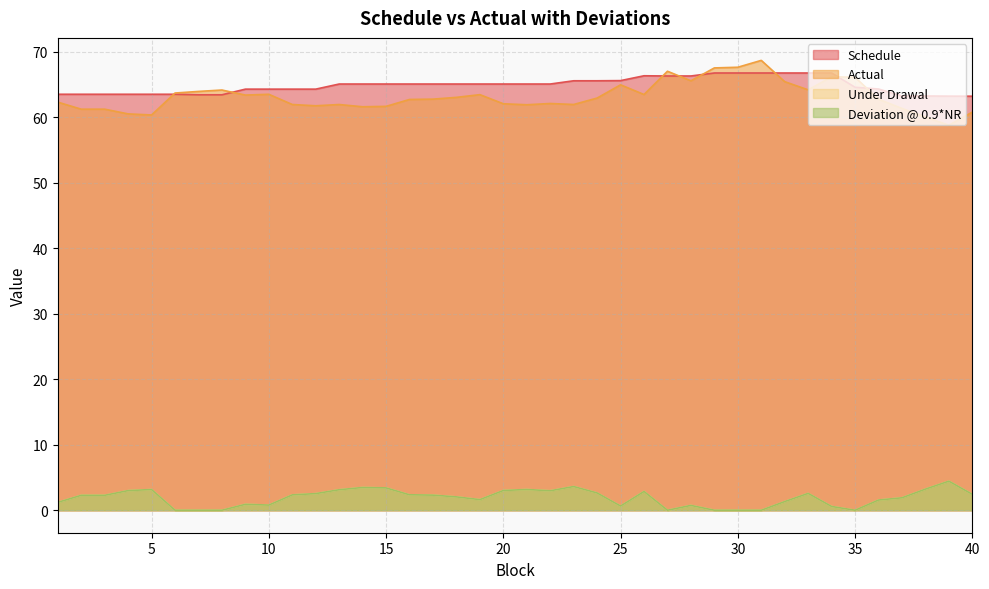

In Deviation @ 0.9*NR, how many points are lower than both neighbors (excluding endpoints)?

7